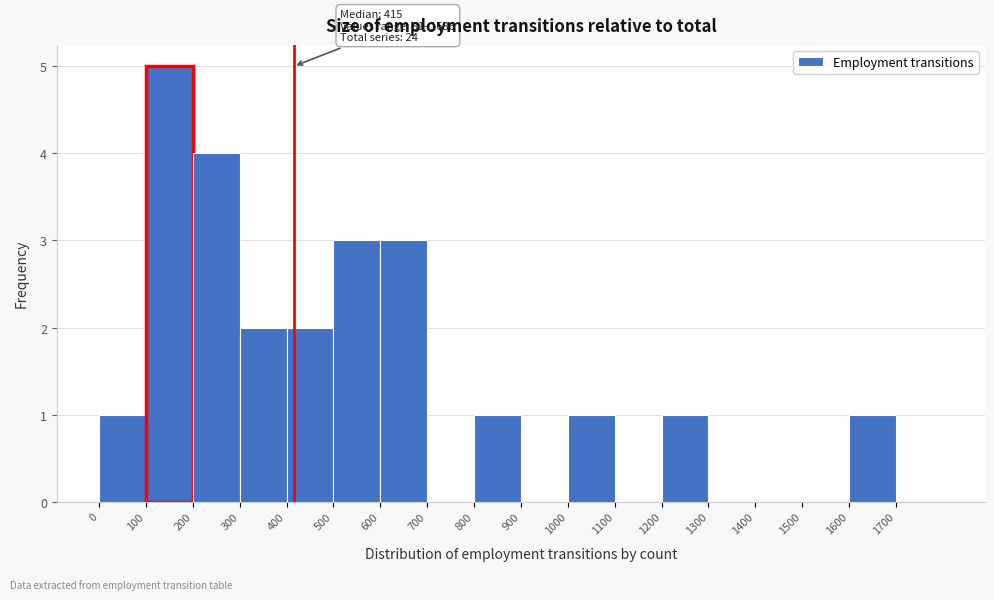

Which range on the x-axis has the tallest bar?

100 to 200